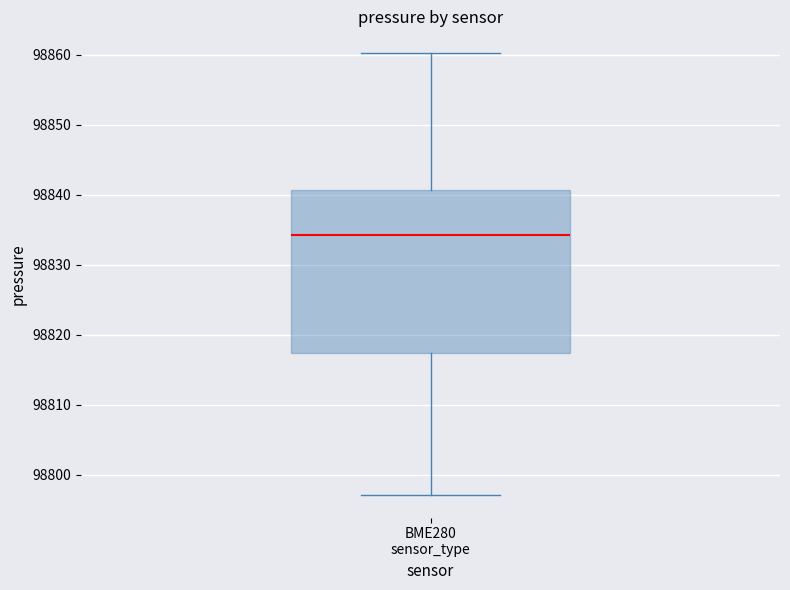

Transcribe this box plot: give where the median line is, the range the box spans, and where the two whiskers end, as read against the y-axis. The values are not printed on the chart, so give them approximately, as read against the axis.

median 98834, box 98817 to 98841, whiskers 98797 to 98860